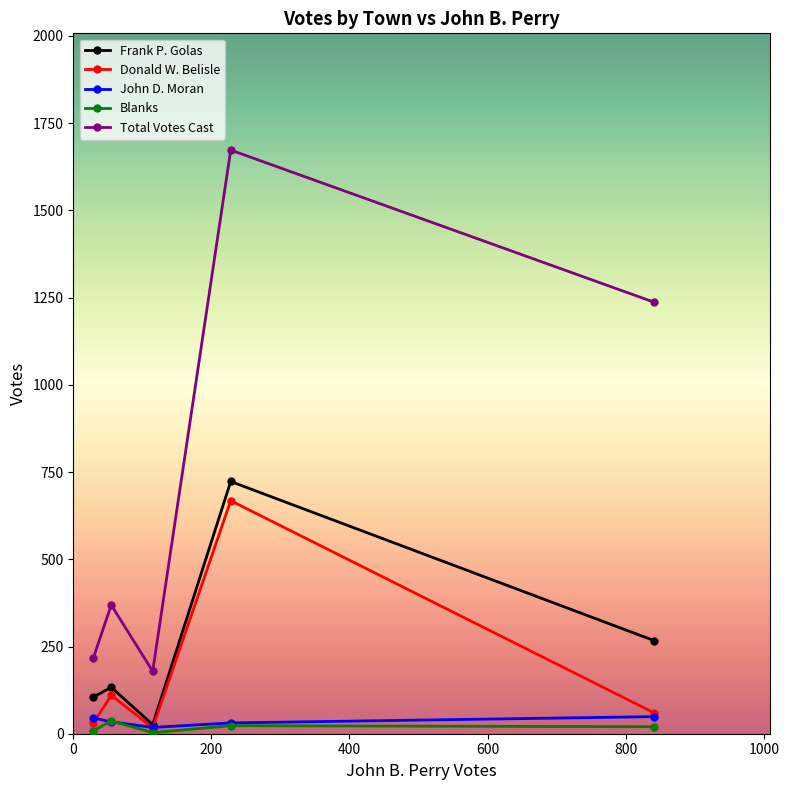

How many distinct data groups are displayed?

5